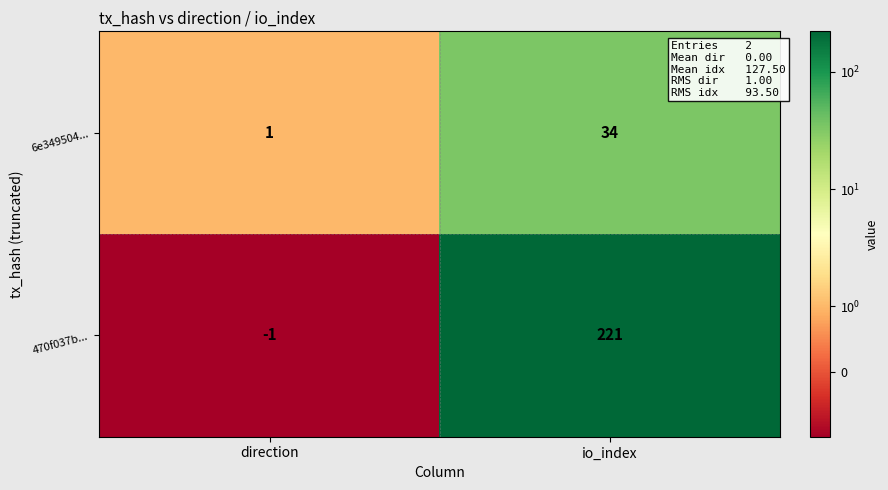

Which category has the lowest value in the 6e349504... series?

direction